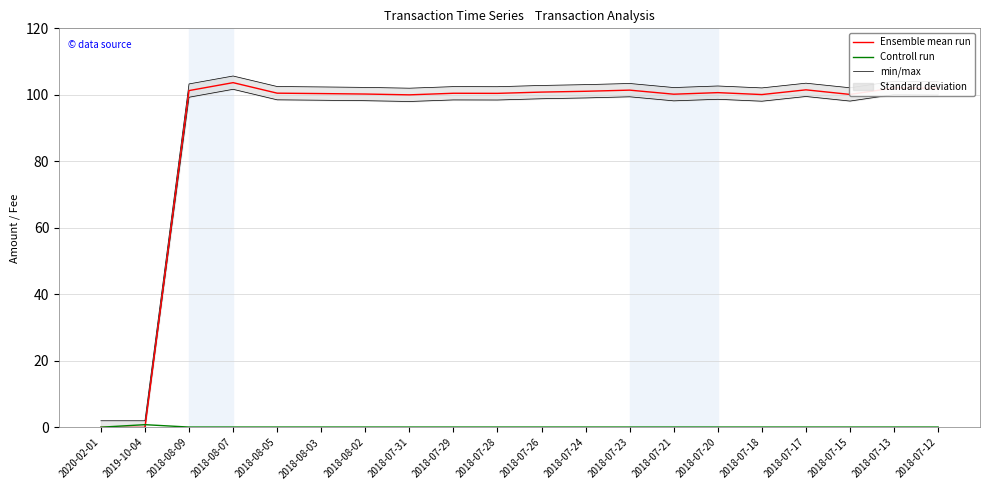

What is the difference between the highest and lowest values at 2018-07-21?

102.1